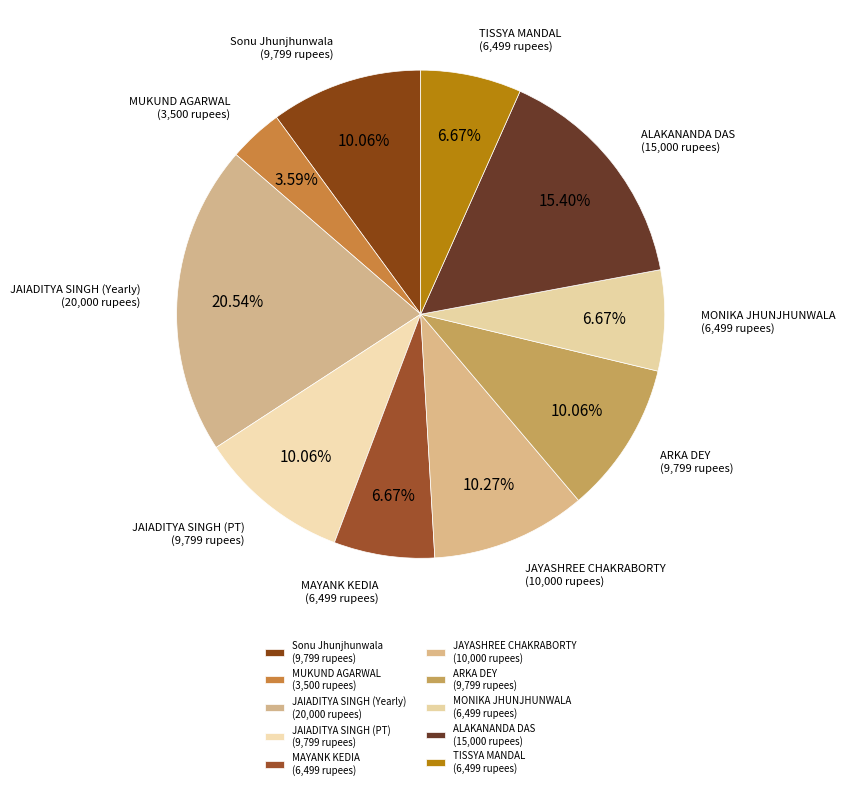

Between JAIADITYA SINGH (PT) and TISSYA MANDAL, which is larger?

JAIADITYA SINGH (PT)